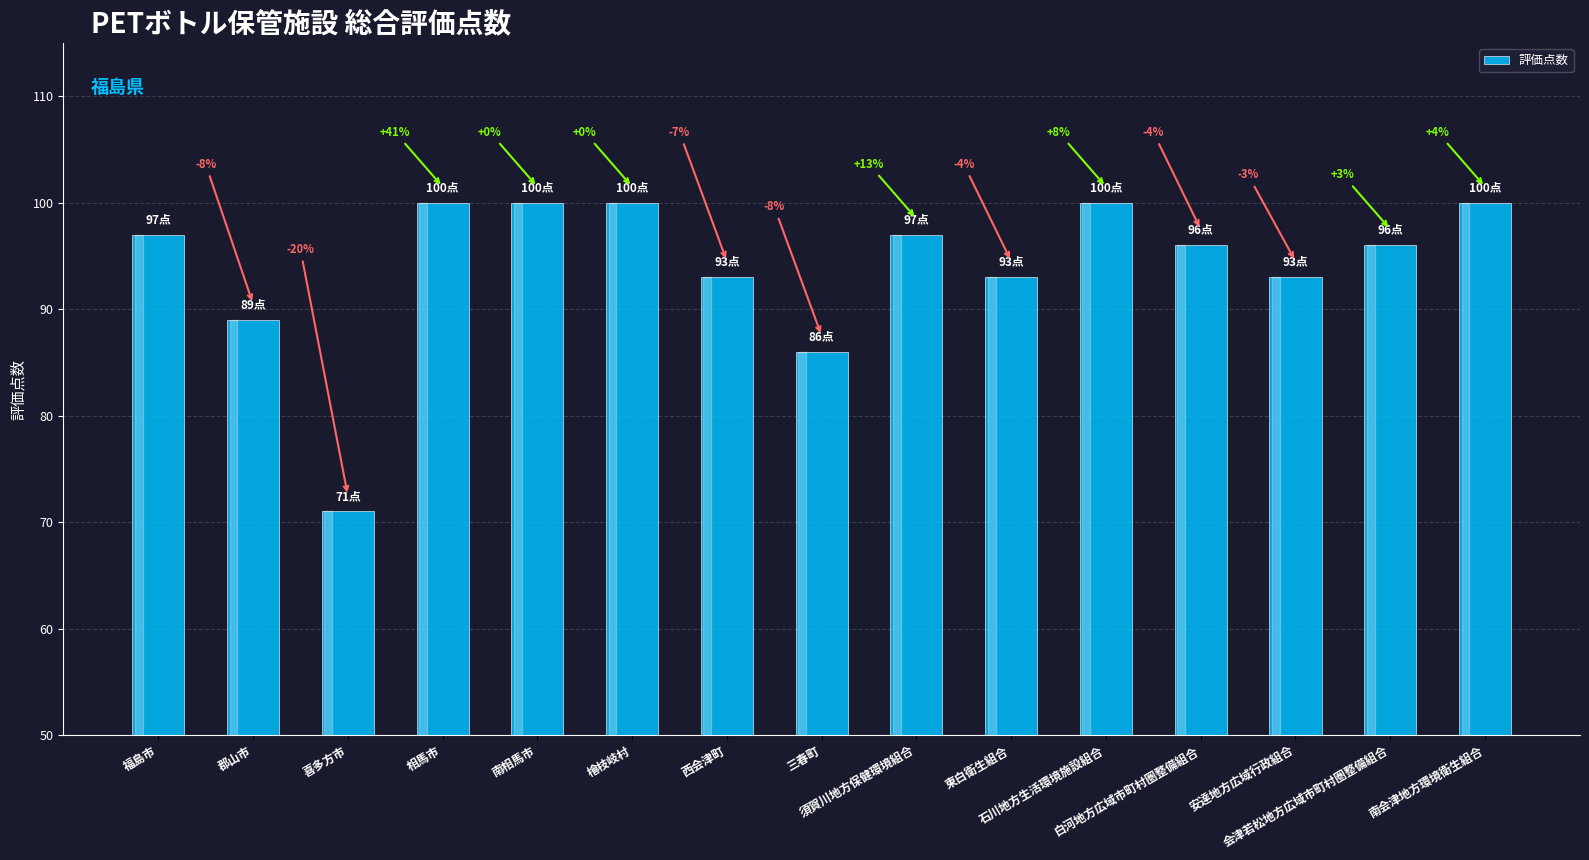

Rank the categories by value from lowest to highest.

喜多方市, 三春町, 郡山市, 西会津町, 東白衛生組合, 安達地方広域行政組合, 白河地方広域市町村圏整備組合, 会津若松地方広域市町村圏整備組合, 福島市, 須賀川地方保健環境組合, 相馬市, 南相馬市, 檜枝岐村, 石川地方生活環境施設組合, 南会津地方環境衛生組合